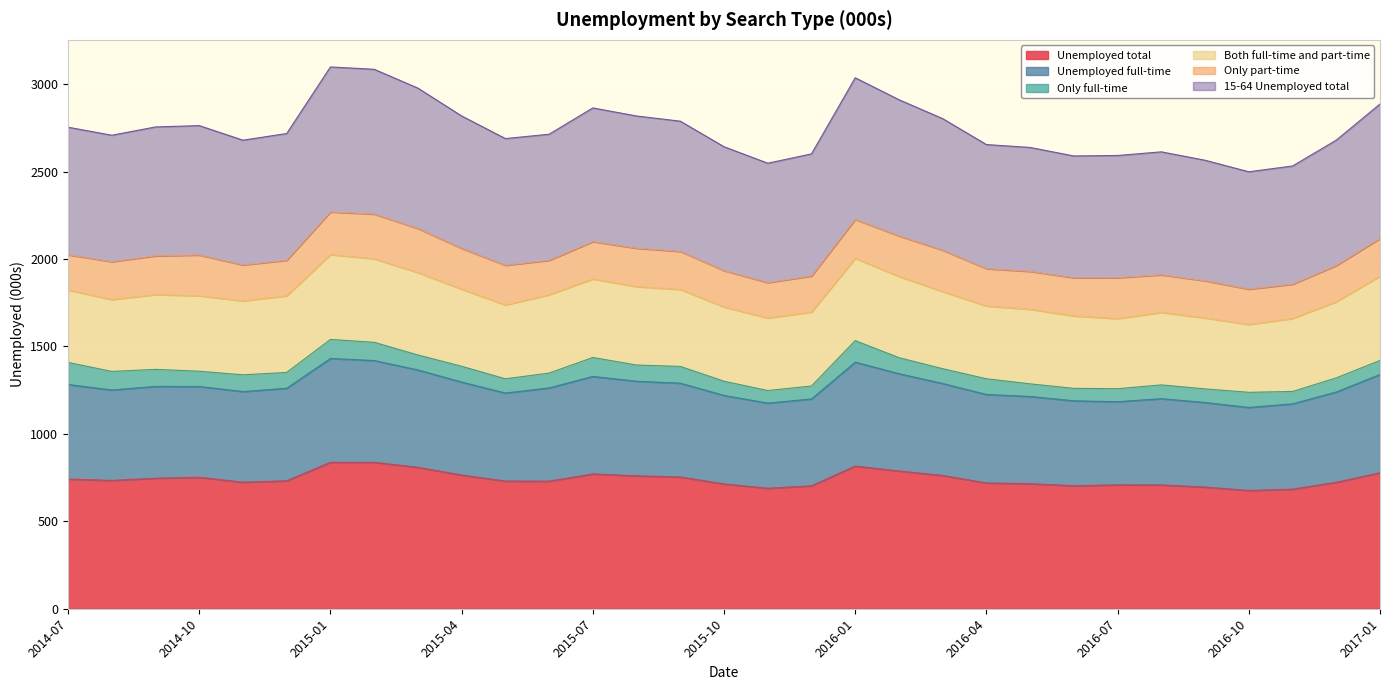

Does the chart display data point markers on the line(s)?

No